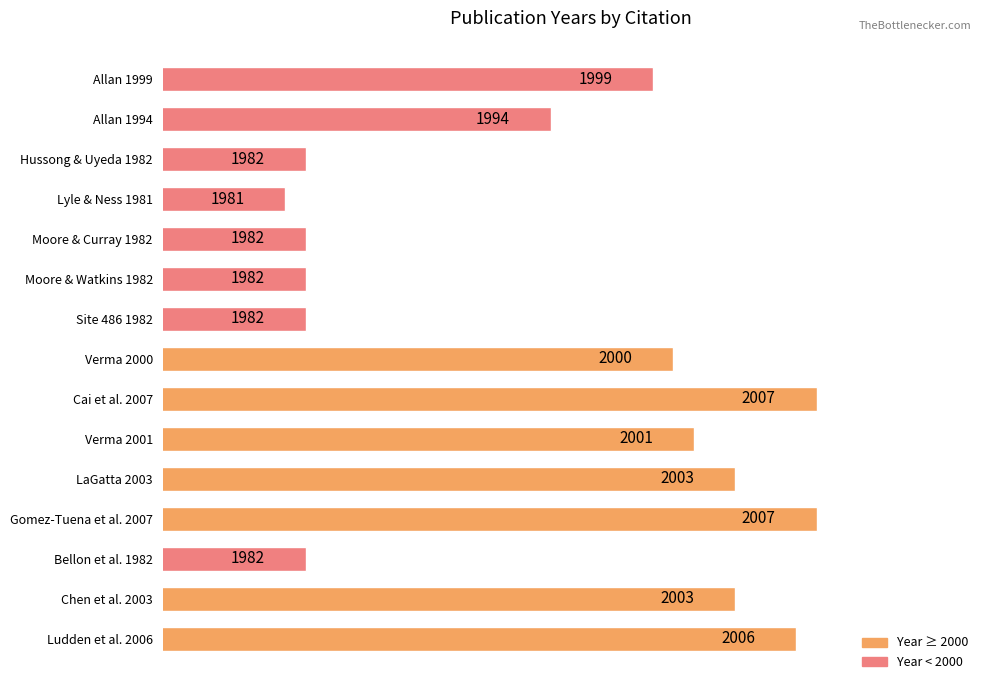

At which label is the value closest to 1994?

Allan 1994